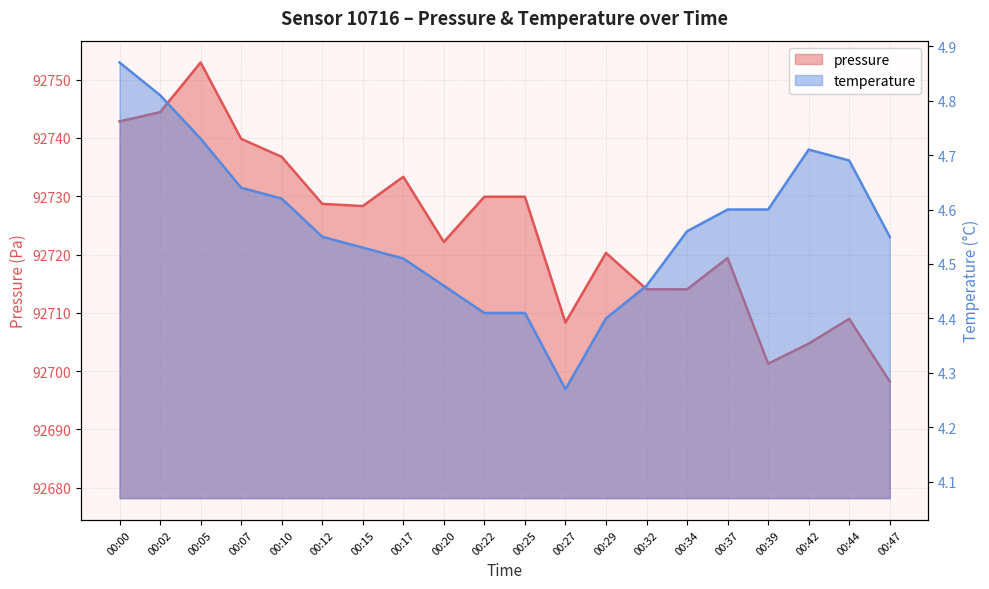

At how many categories does at least one series exceed 23487?

20